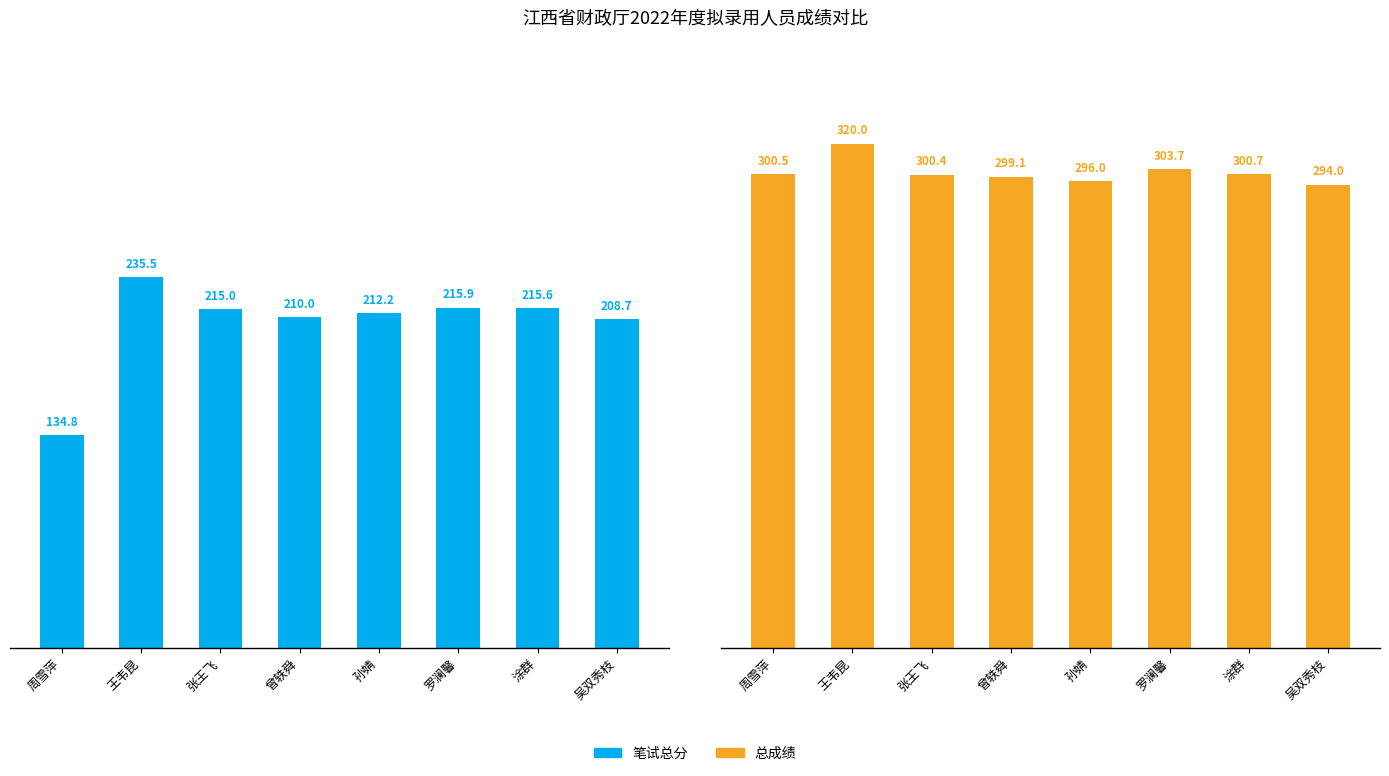

What are all the series names shown in the legend?

笔试总分, 总成绩